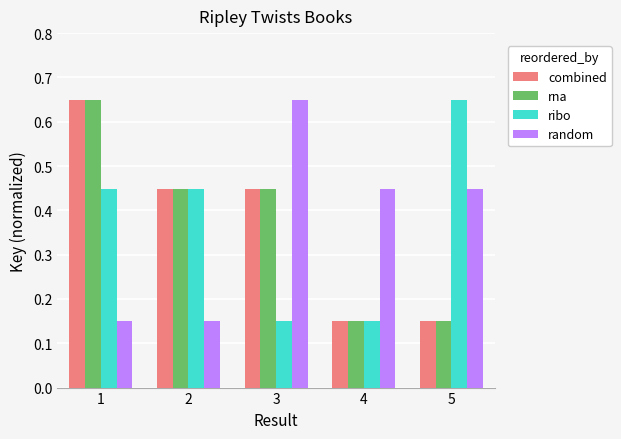

What is the difference between the highest and lowest values at 4?

0.3